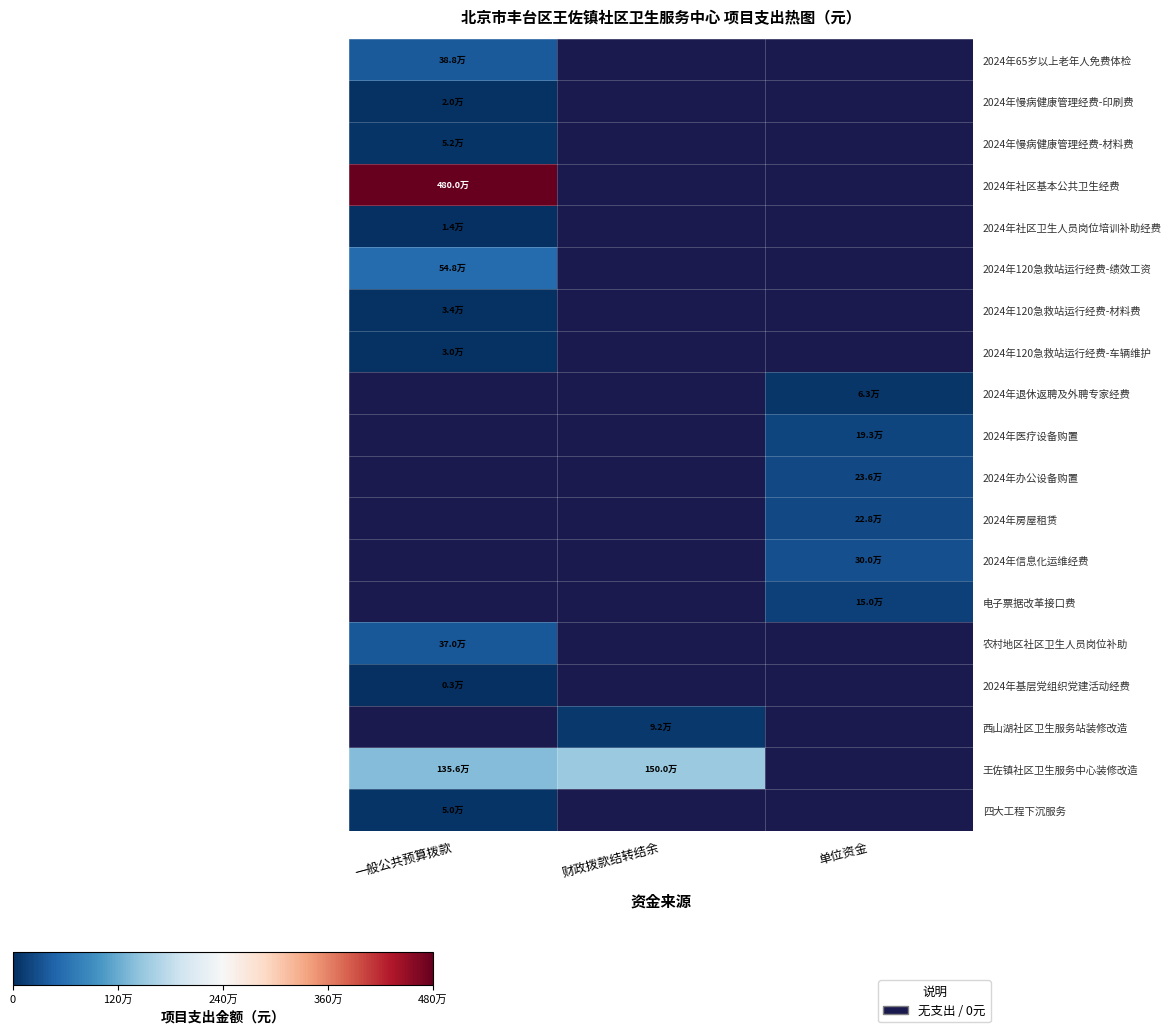

Which series has the widest spread of values?

王佐镇社区卫生服务中心装修改造